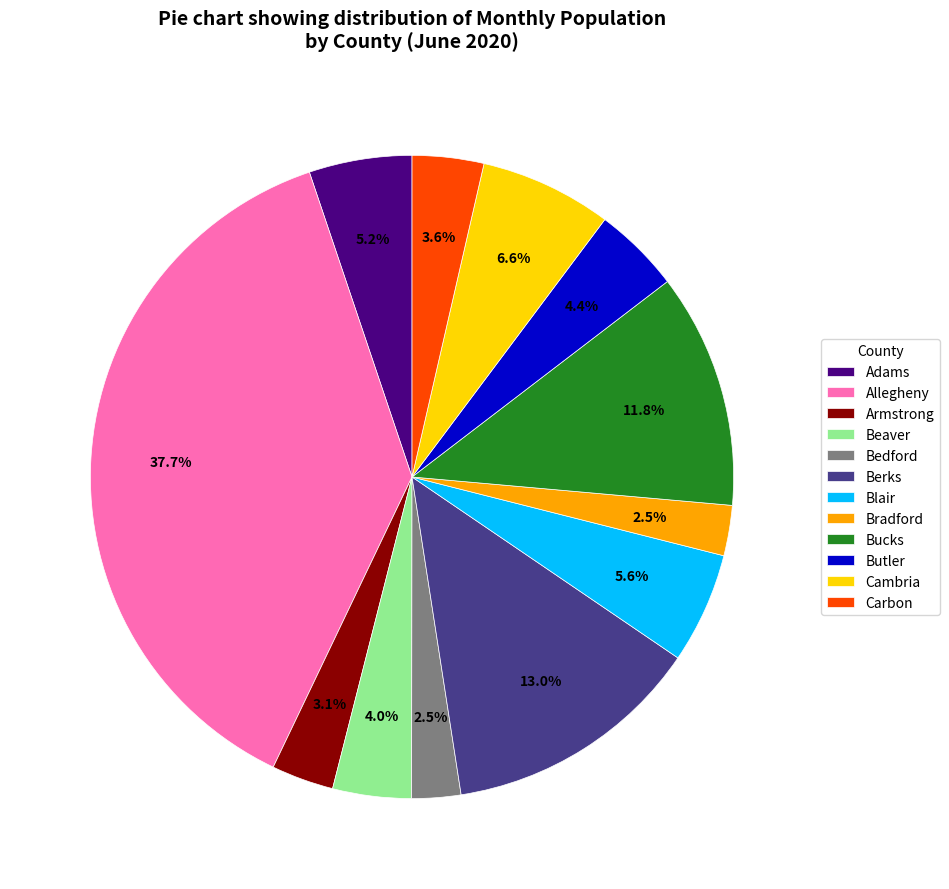

Is it true that Blair is 1% of the pie?

False